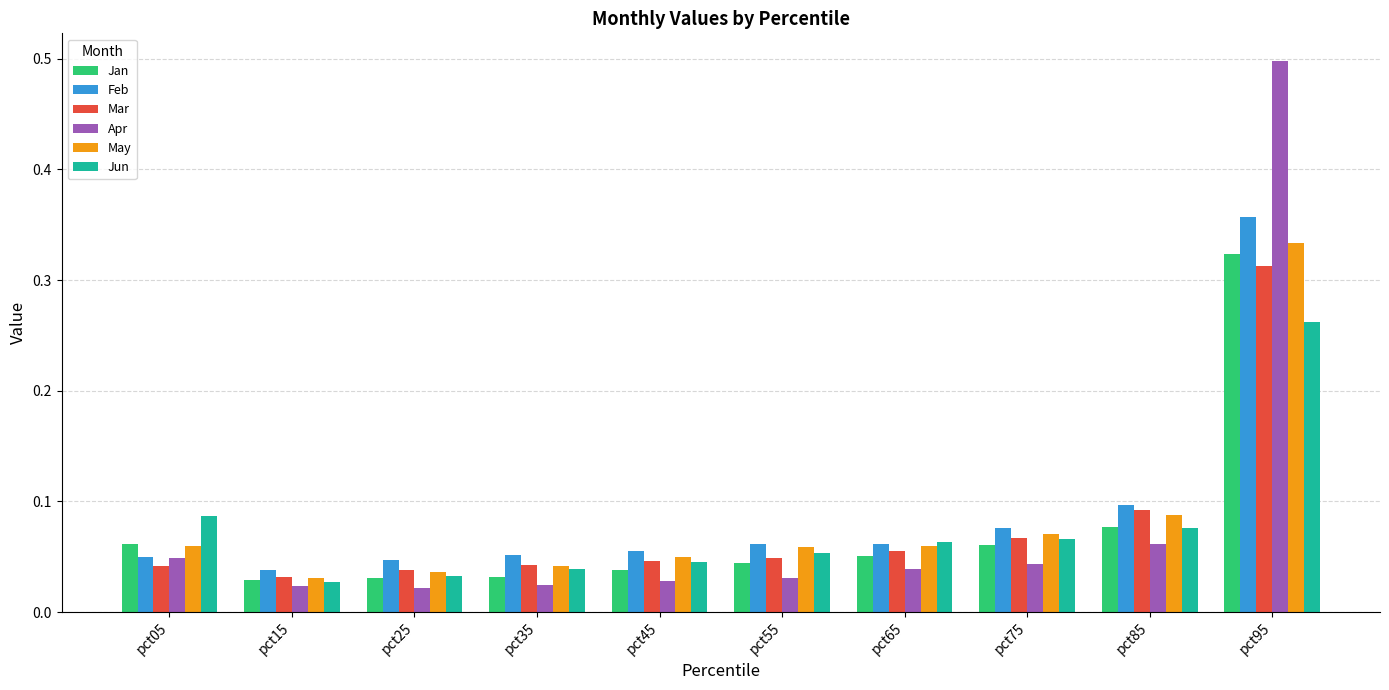

Count the Jun values in the range 0 to 1.

10